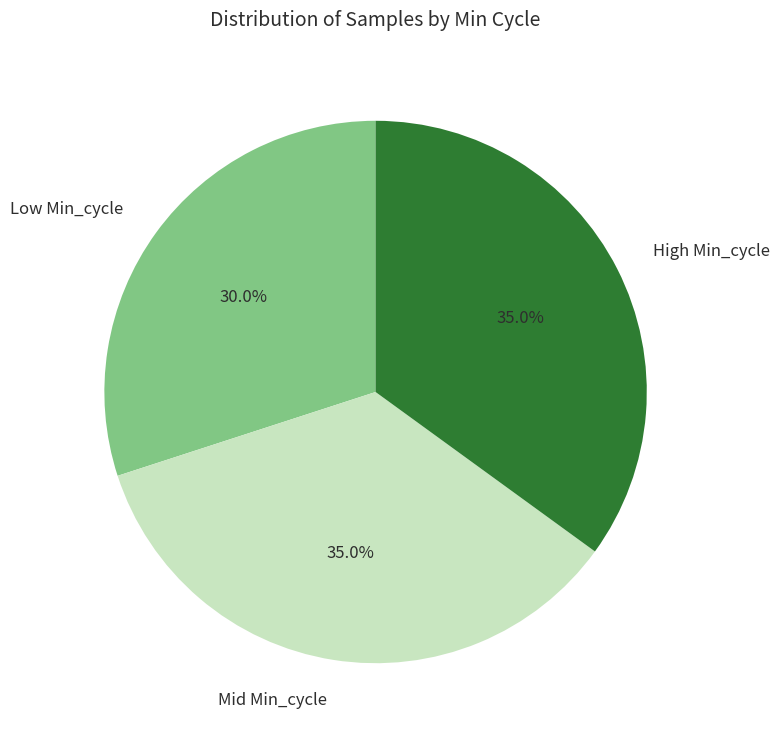

Which category has the smallest portion of the pie?

Low Min_cycle